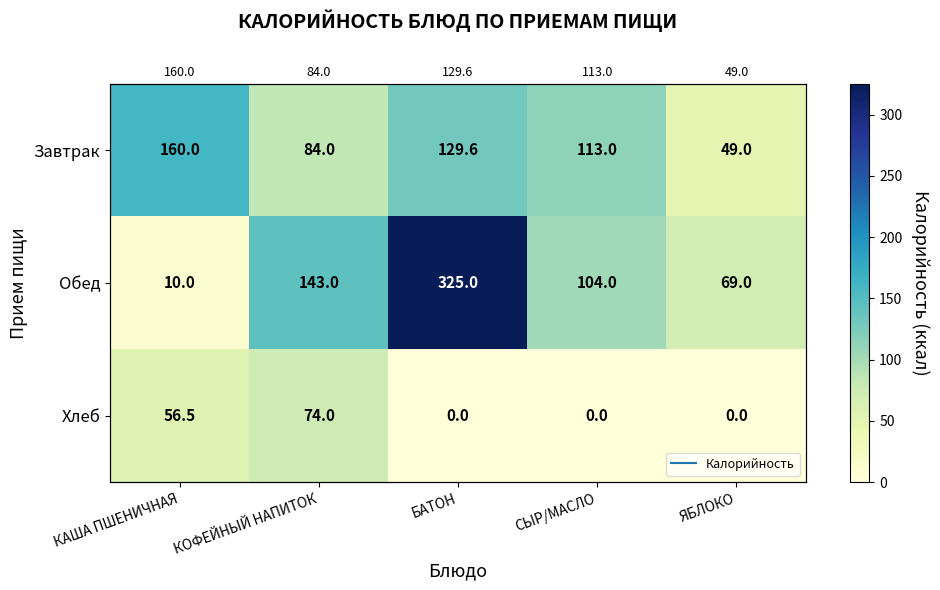

At how many categories does at least one series exceed 299?

1